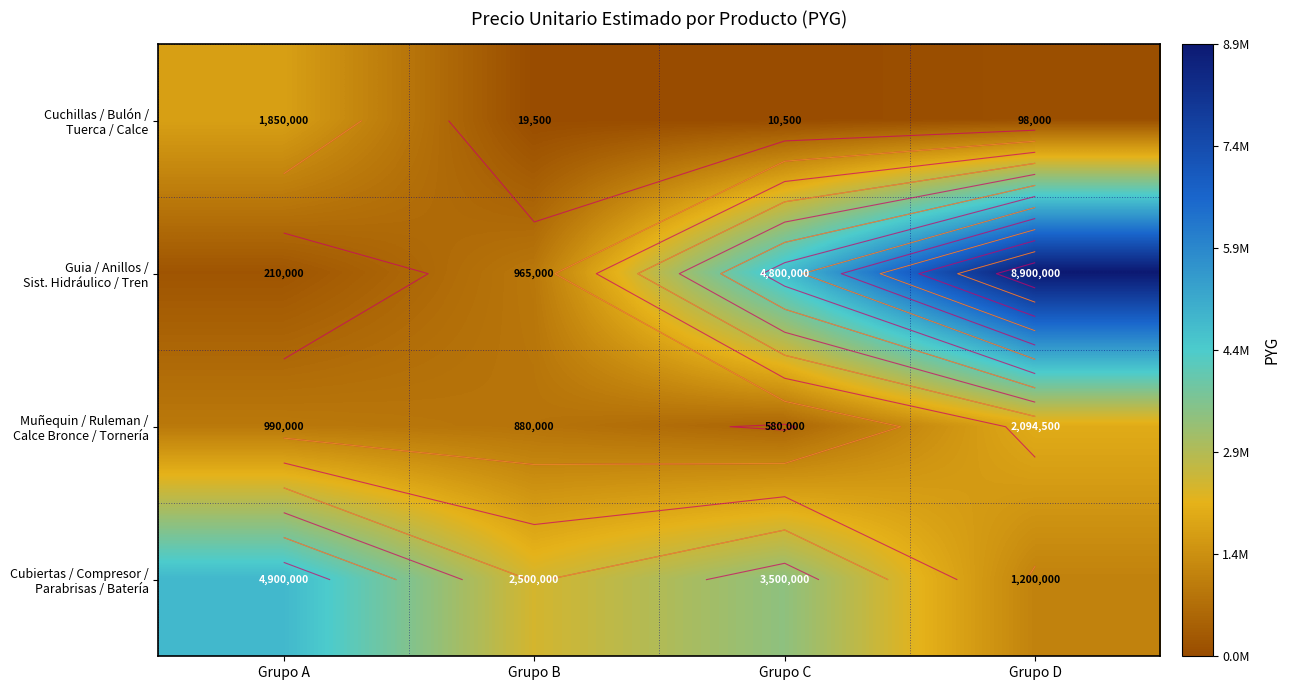

At which category is the sum across all series the highest?

Grupo D